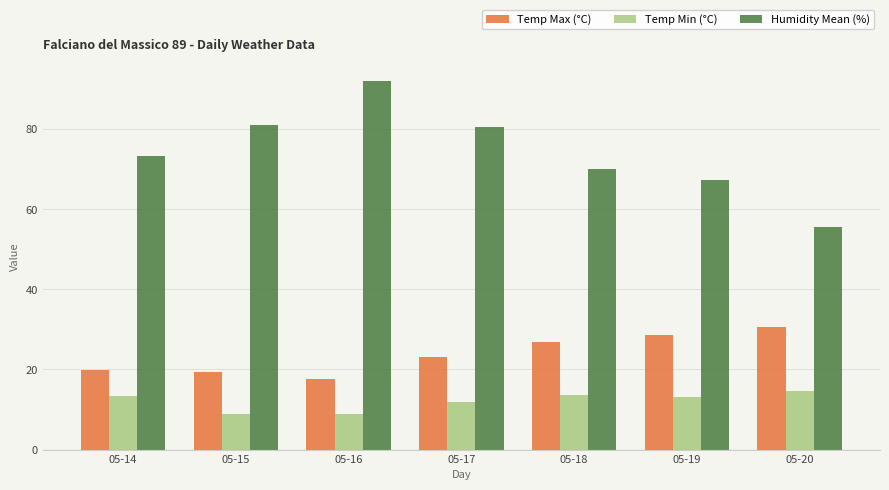

Which series has the widest spread of values?

Humidity Mean (%)